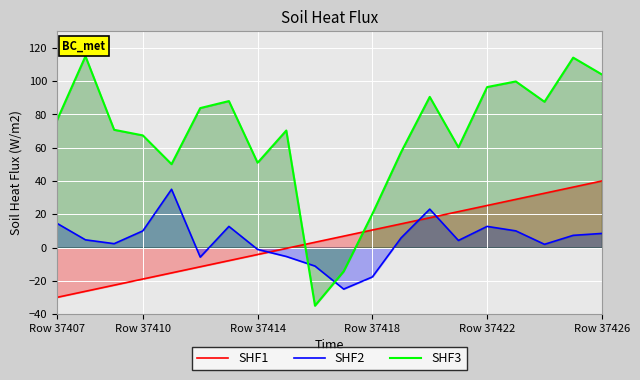

Does the chart display data point markers on the line(s)?

No